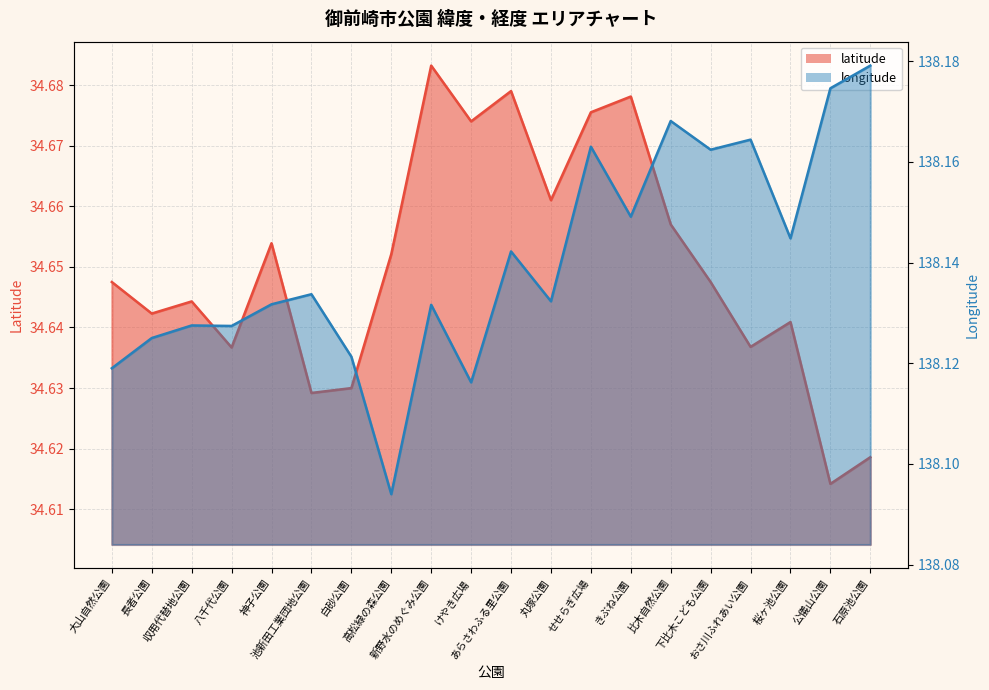

At which label is longitude closest to 138?

高松緑の森公園